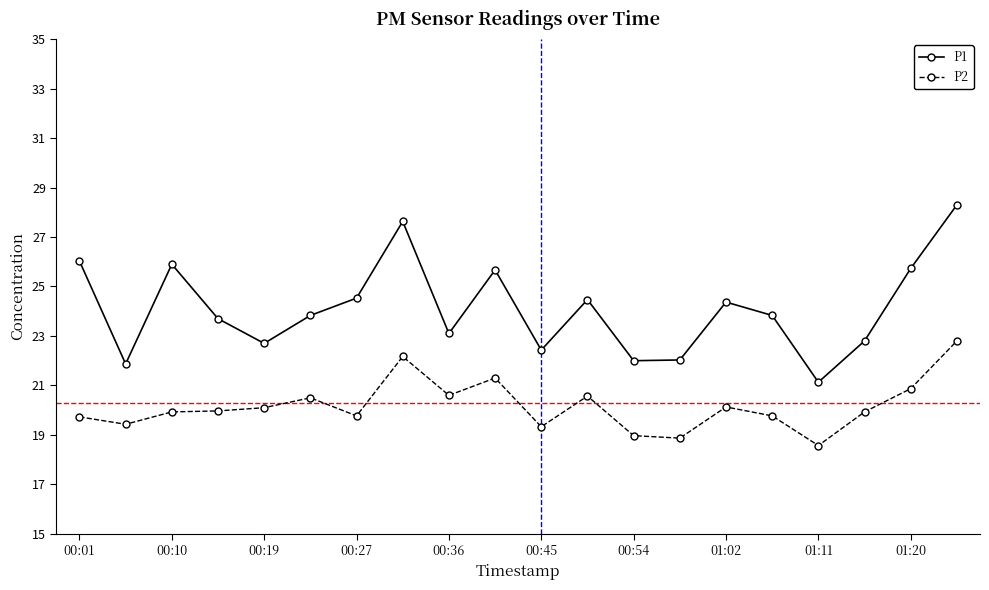

What is the sum of all P1 values?

482.1